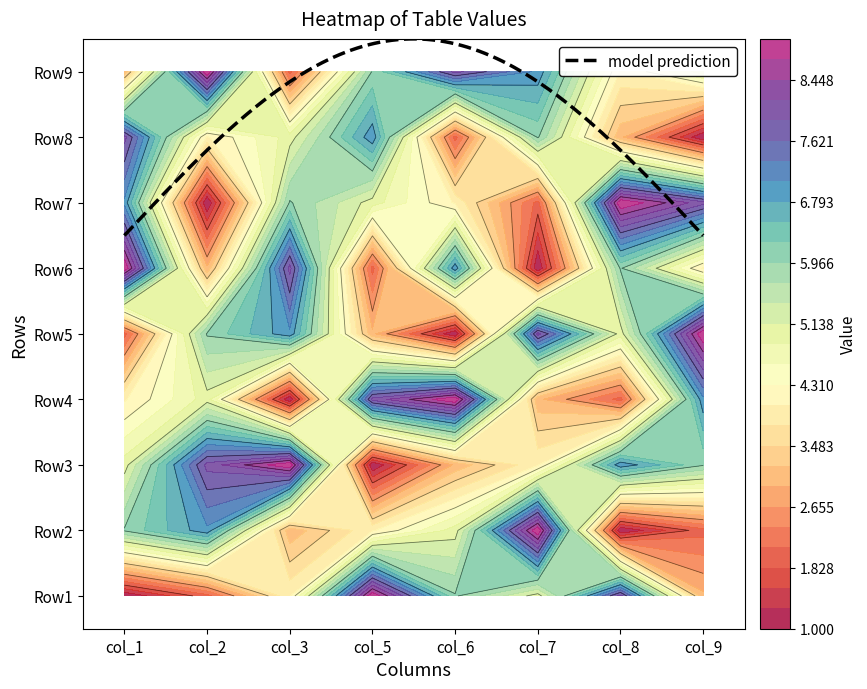

What is the minimum value shown in the chart?

1